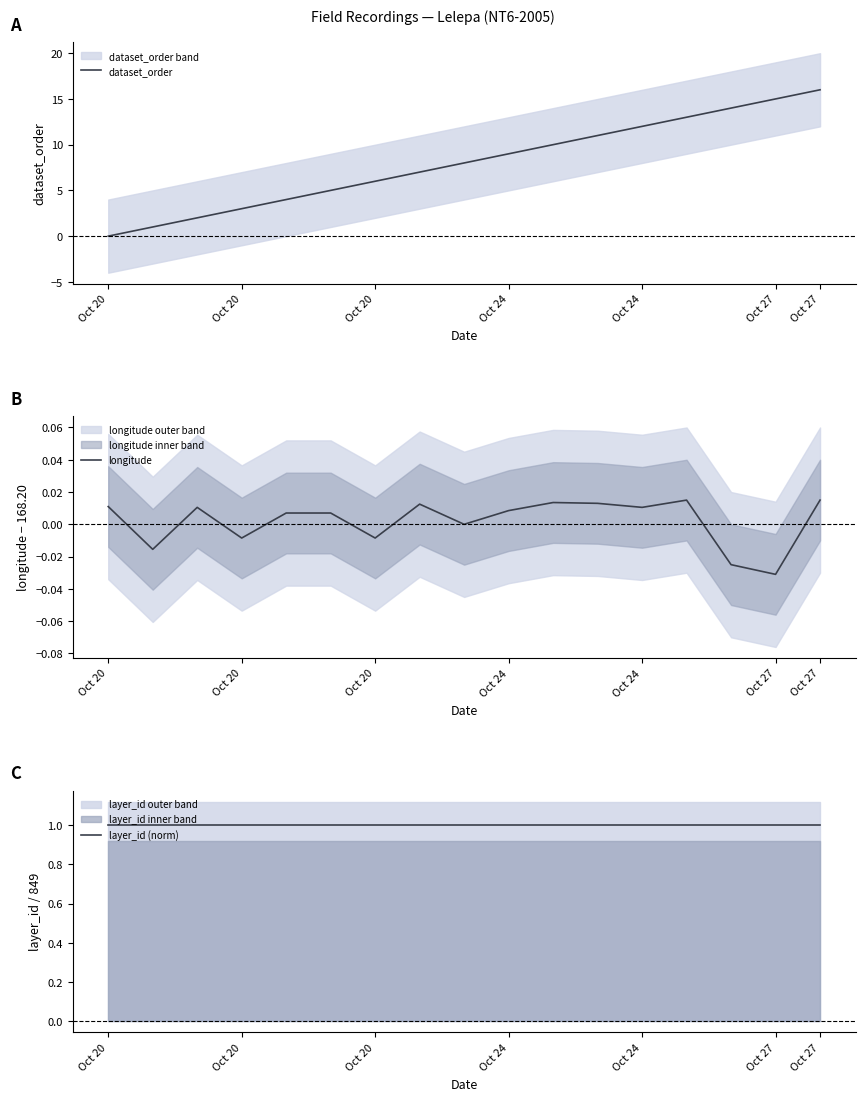

Does the chart display data point markers on the line(s)?

No